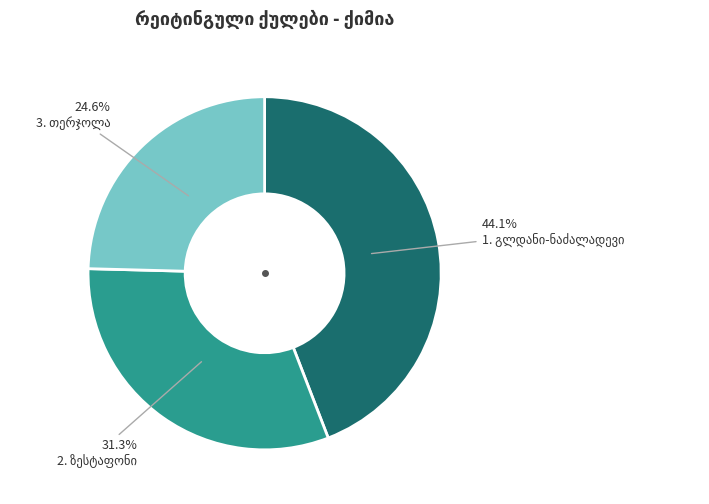

Does any single category account for the majority?

No